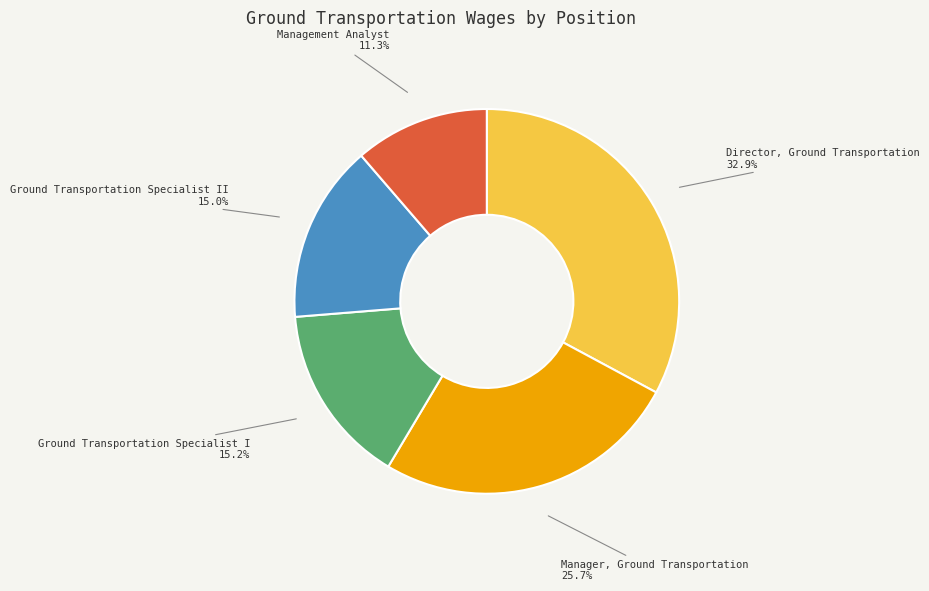

How many segments does this pie chart have?

5